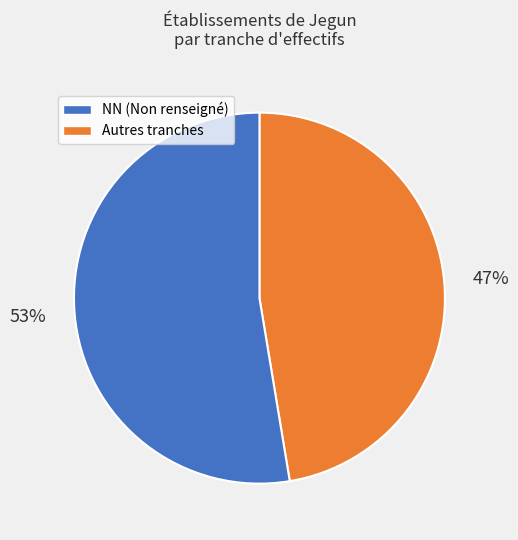

How many segments does this pie chart have?

2